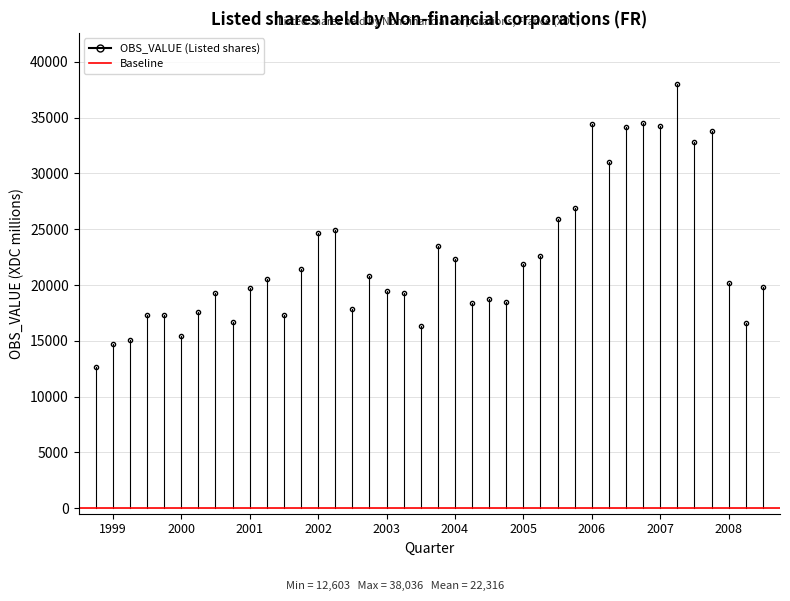

What is the sum of the values at 2003-Q3 and 2007-Q3?

49144